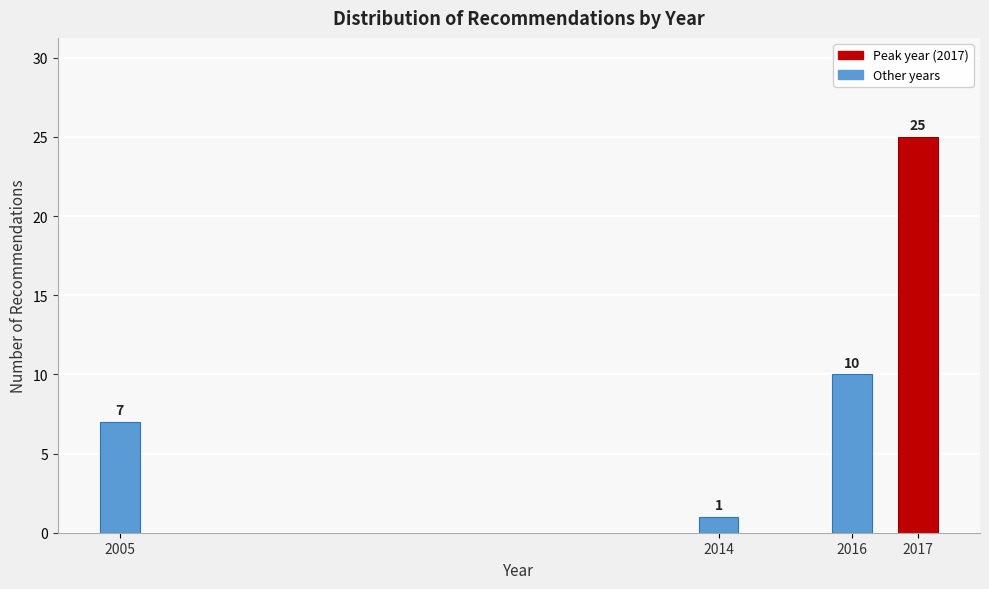

Reading left to right, list all the values displayed in this chart.

2005=7	2014=1	2016=10	2017=25